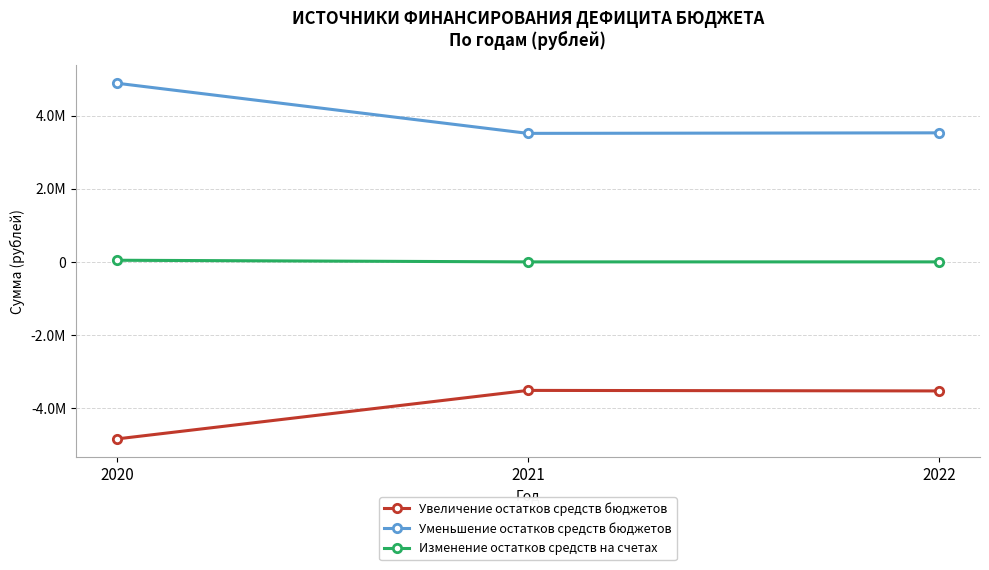

At 2022, list the series in order from largest to smallest.

Уменьшение остатков средств бюджетов, Изменение остатков средств на счетах, Увеличение остатков средств бюджетов